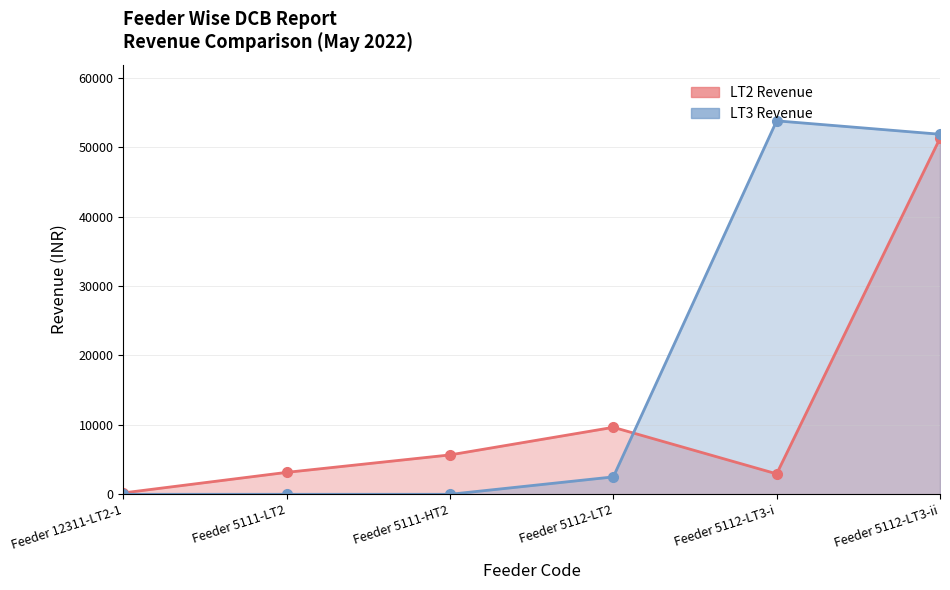

How many interior local valleys does the LT2 Revenue series have?

1